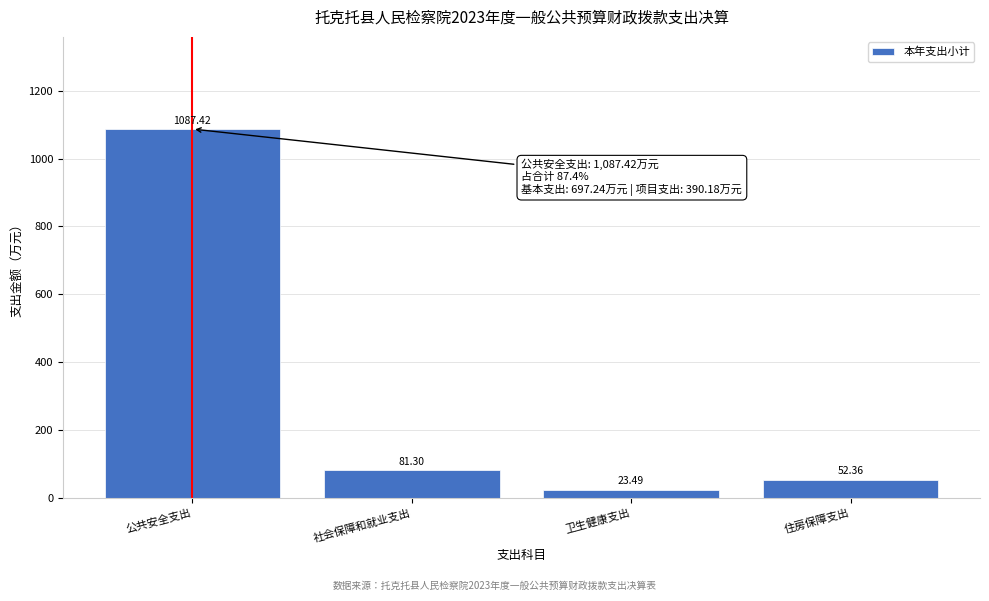

What is the difference between the maximum and minimum values?

1063.9